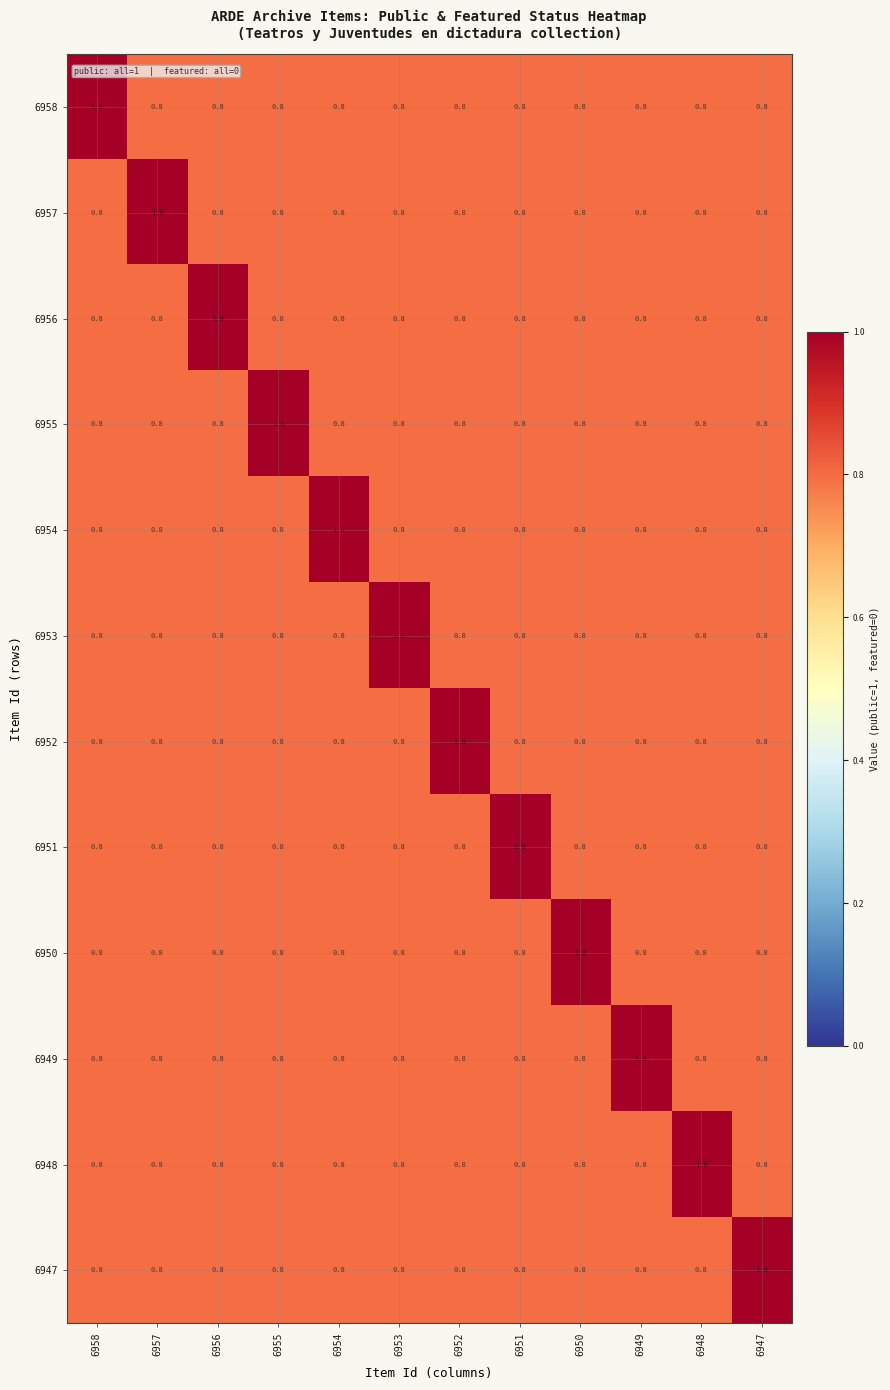

Is the value of 6950 at 6950 greater than the value of 6947 at 6951?

Yes